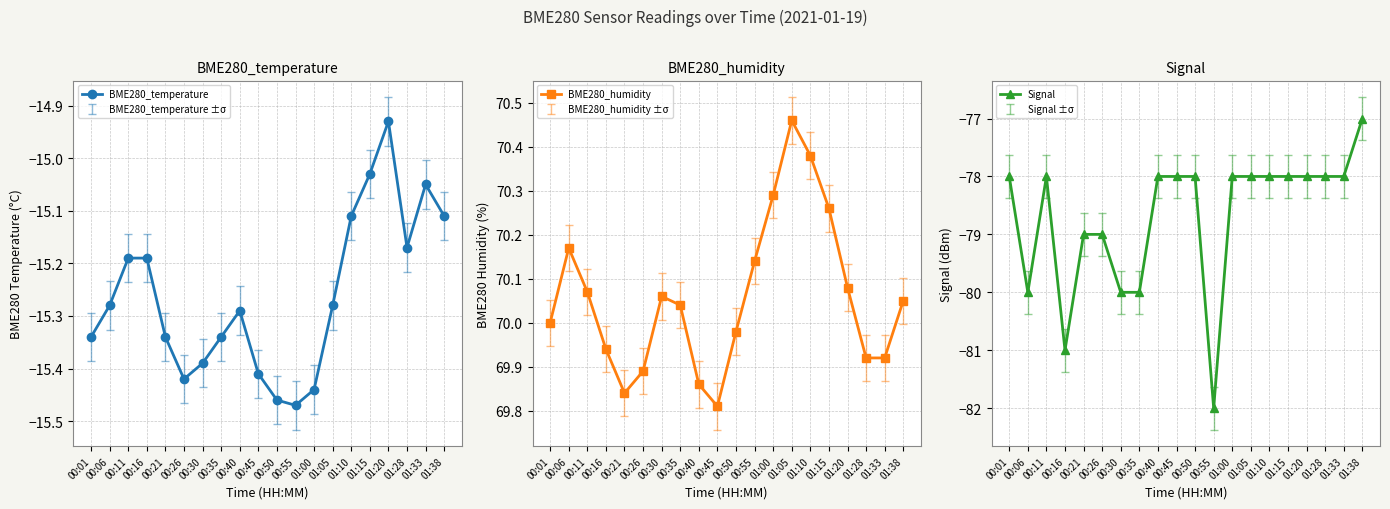

In BME280_humidity, how many points are lower than both neighbors (excluding endpoints)?

2